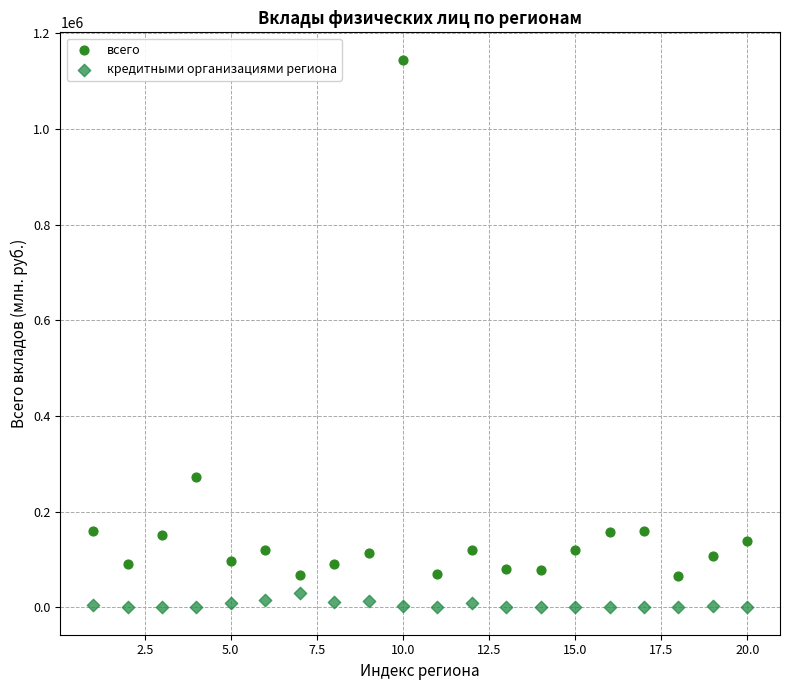

Which series reaches the maximum Y coordinate?

всего